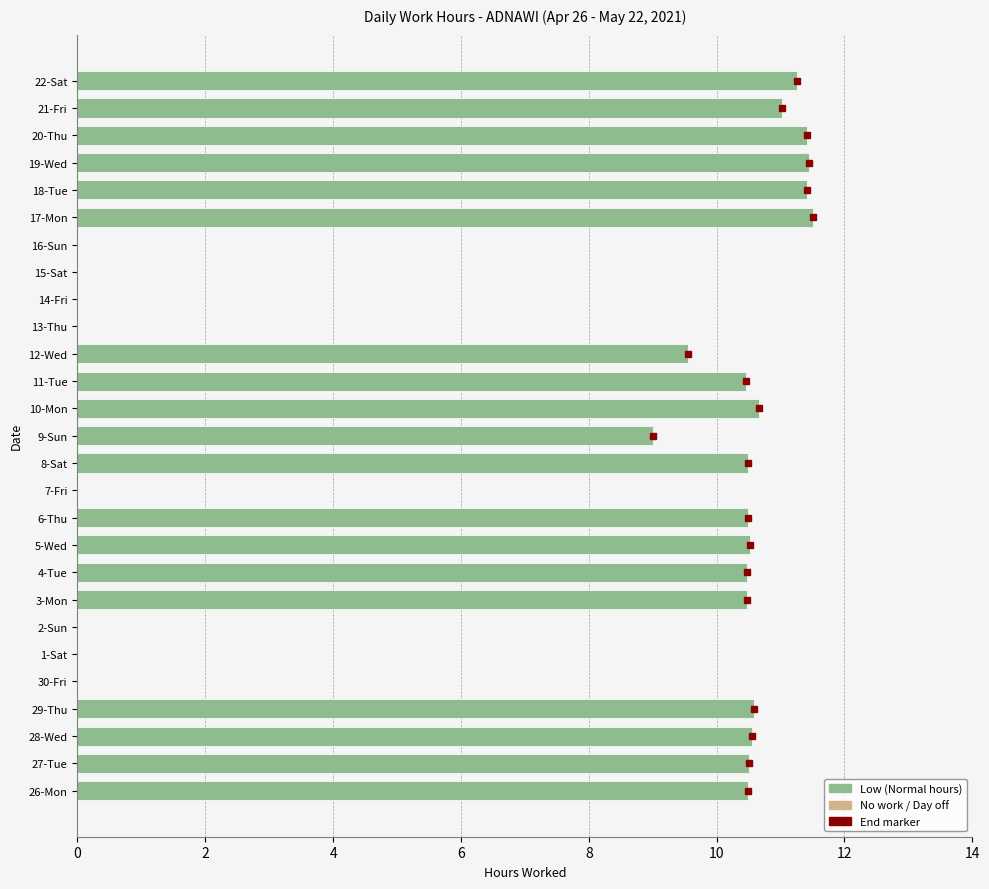

What is the sum of the values at 1-Sat and 26-Mon?

10.5